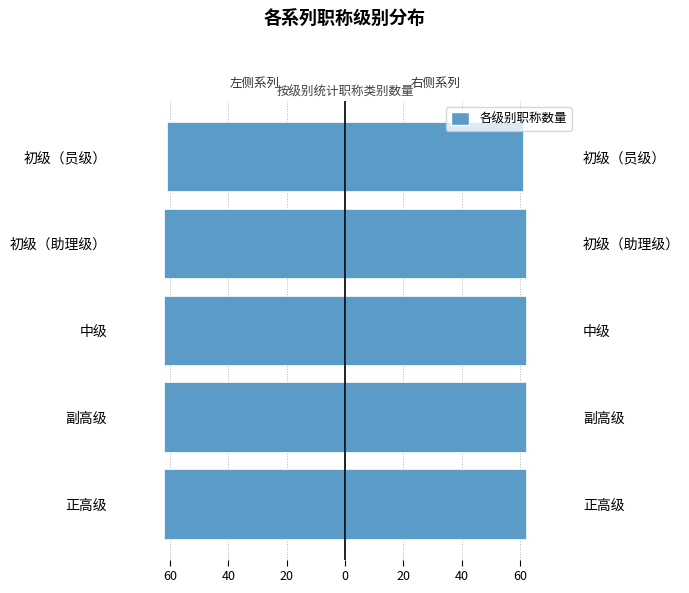

The value of 各级别职称数量 at 初级（员级） is 87. True or false?

False